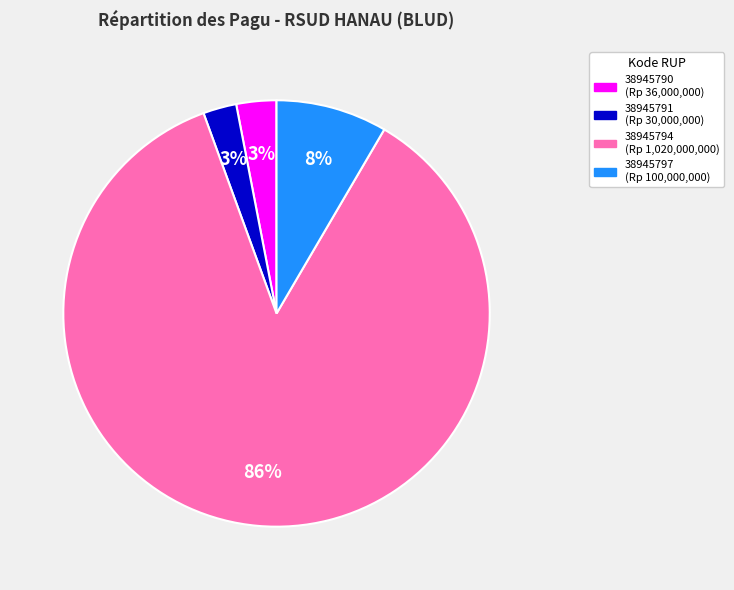

Which has a higher value, 38945791 or 38945797?

38945797